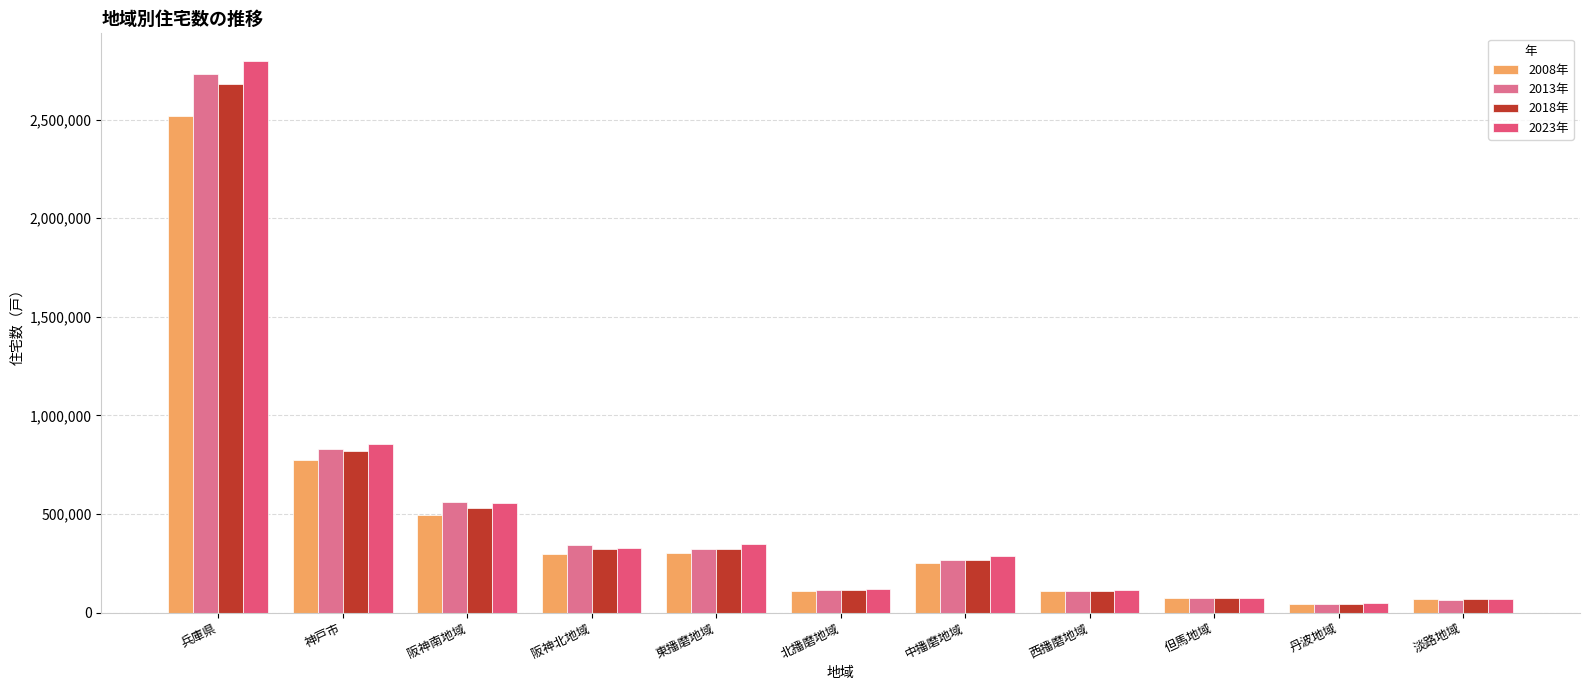

What is the minimum value shown in the chart?

43030